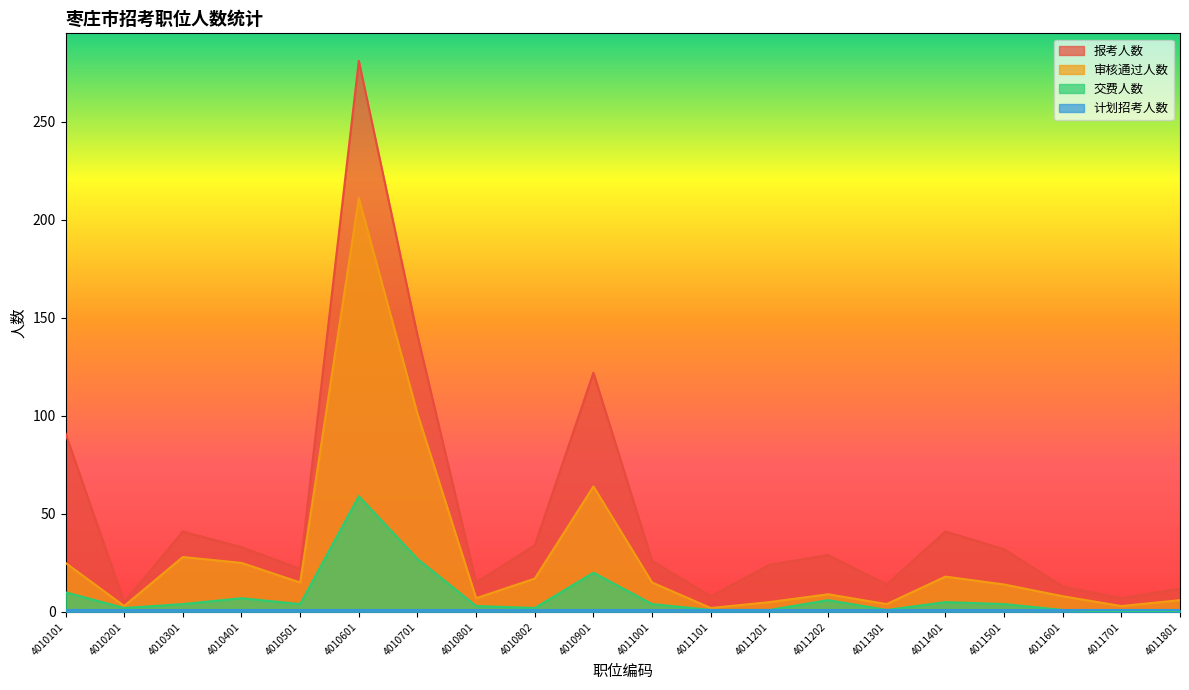

True or false: 审核通过人数 has a value of 18 at 4011401.

True